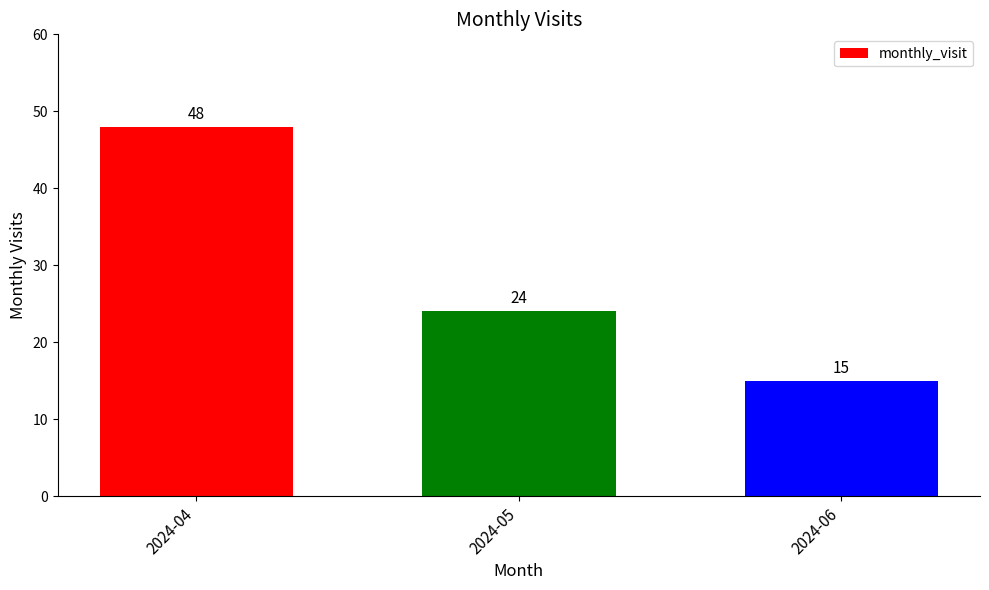

How many data points does each series have?

3